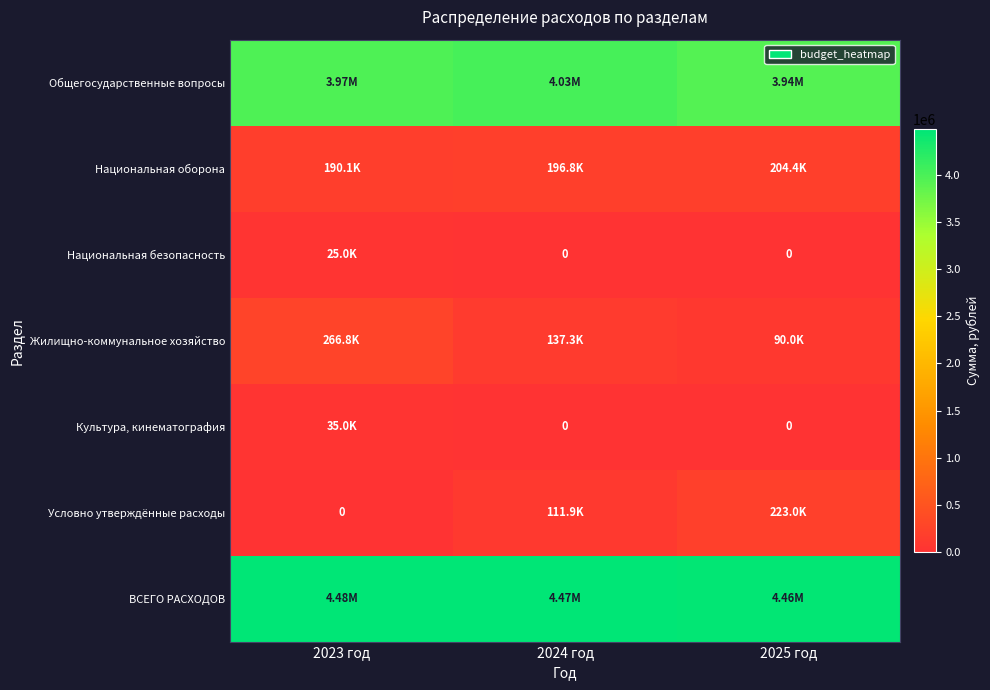

What is the difference between the highest and lowest values at 2024 год?

4474119.1